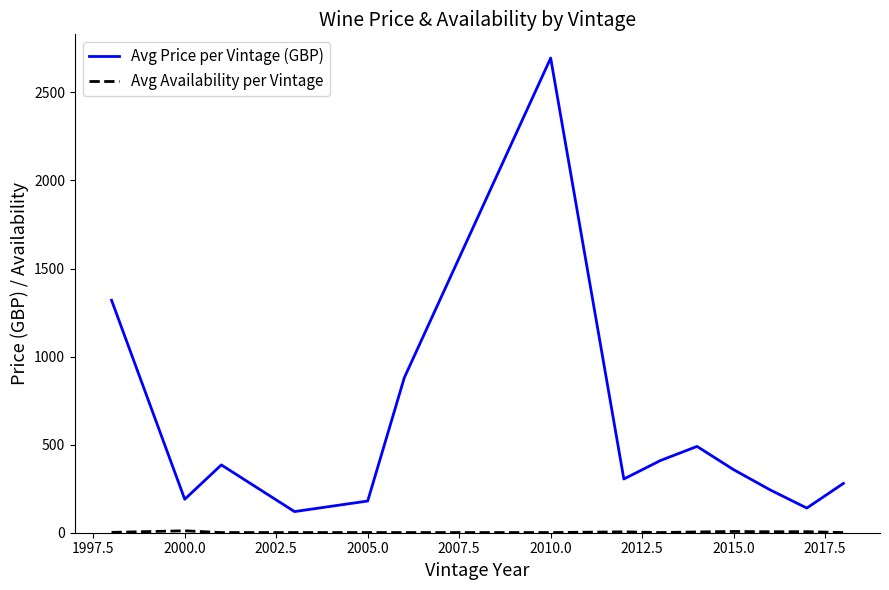

Which series has the widest spread of values?

Avg Price per Vintage (GBP)